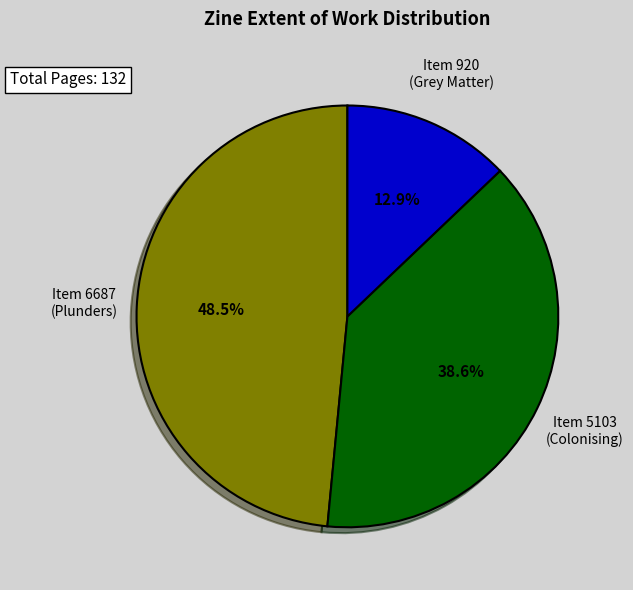

Is there any slice that represents more than half of the pie?

No